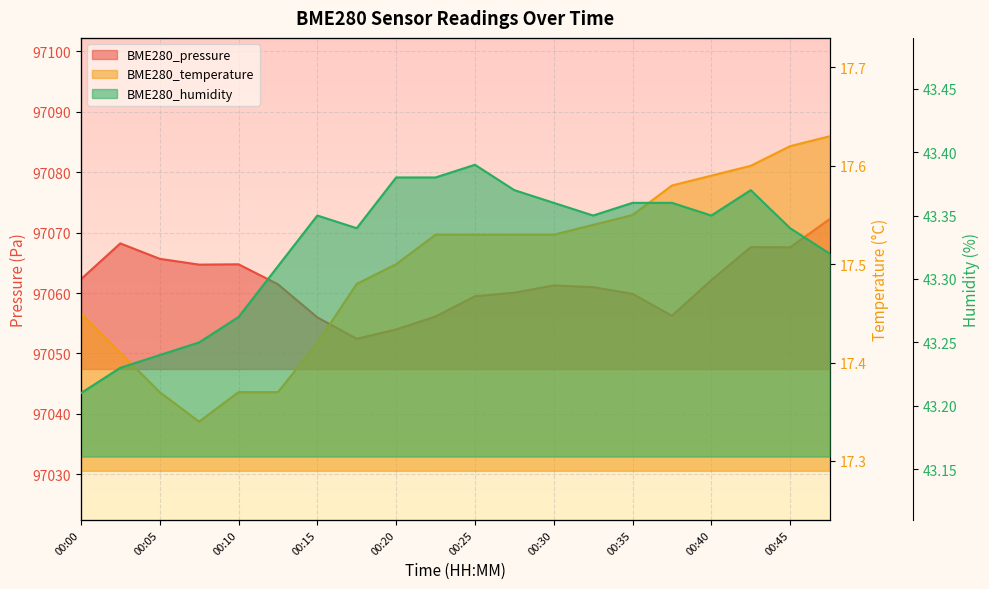

True or false: BME280_humidity has a value of 43.4 at 00:30.

True